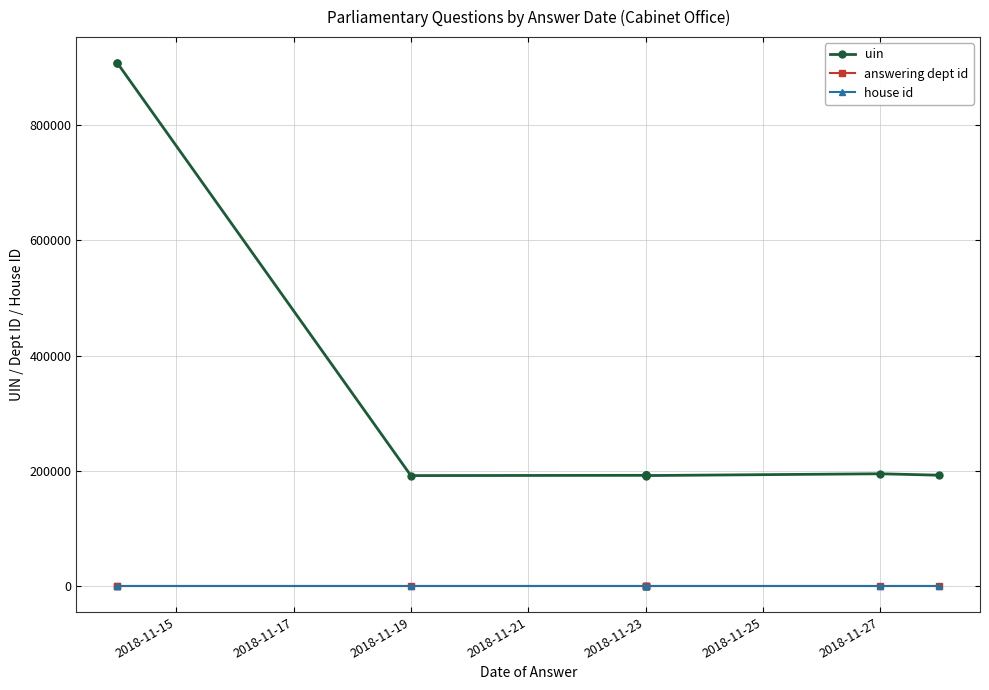

True or false: uin and answering dept id intersect in this chart.

False